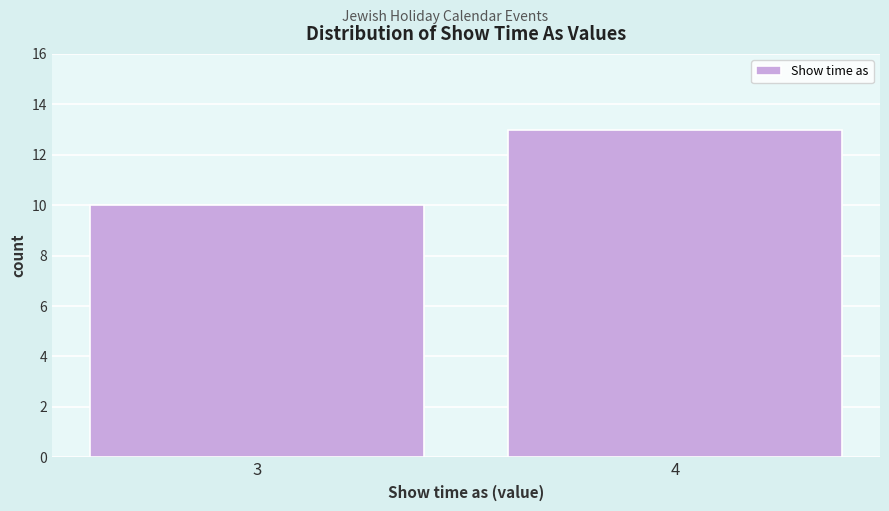

Reading left to right, extract all data points from this chart.

10	13